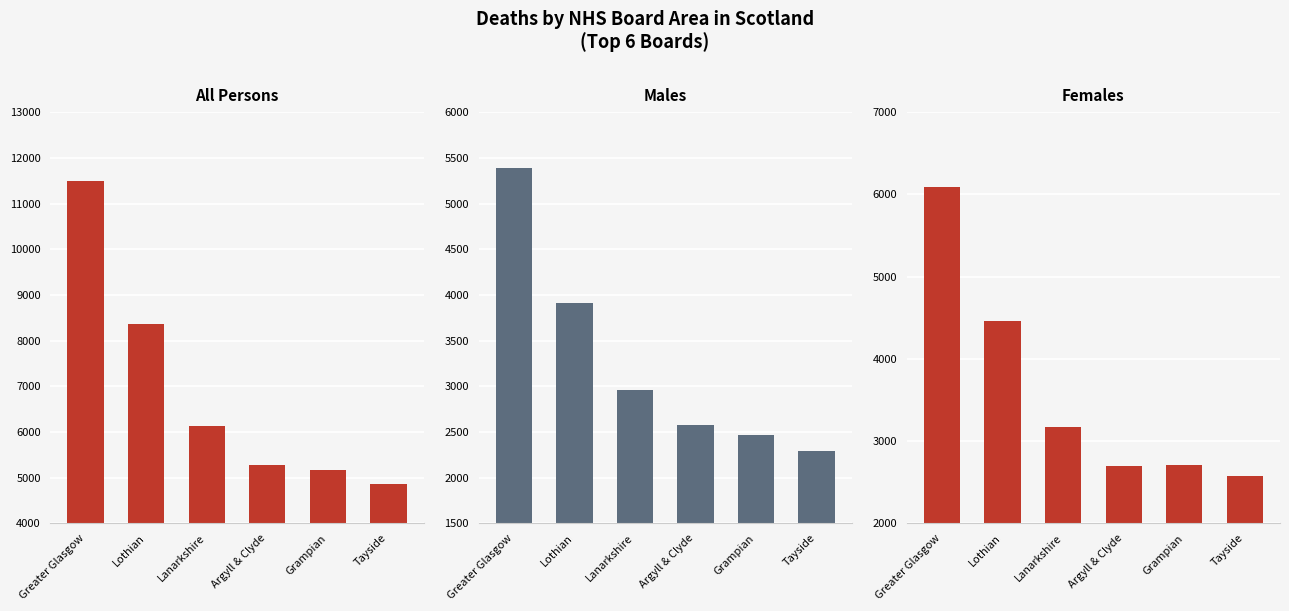

At Tayside, list the series in order from largest to smallest.

All Persons, Females, Males